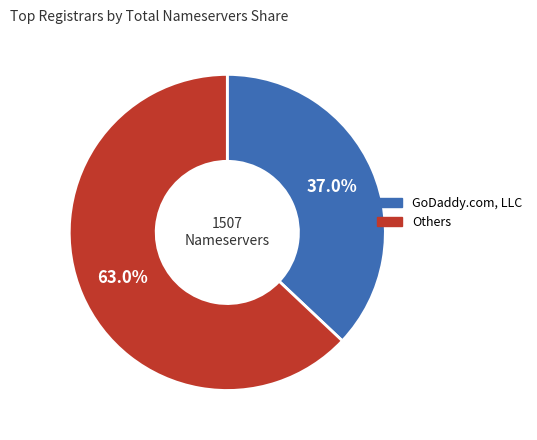

Does any single category account for the majority?

Yes